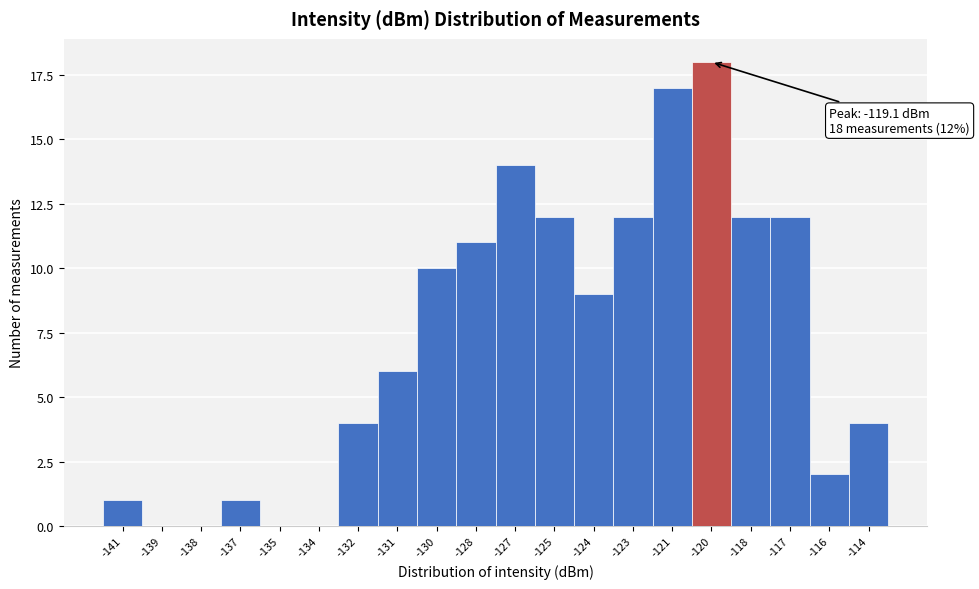

Reading right to left, list all the values displayed in this chart.

-114=4	-116=2	-117=12	-118=12	-120=18	-121=17	-123=12	-124=9	-125=12	-127=14	-128=11	-130=10	-131=6	-132=4	-134=0	-135=0	-137=1	-138=0	-139=0	-141=1